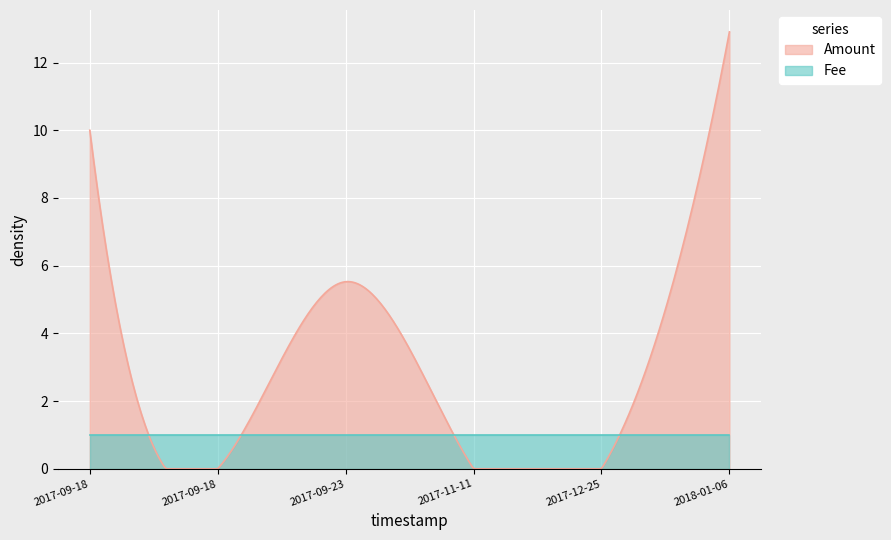

How many values in the Amount series are below 5?

3